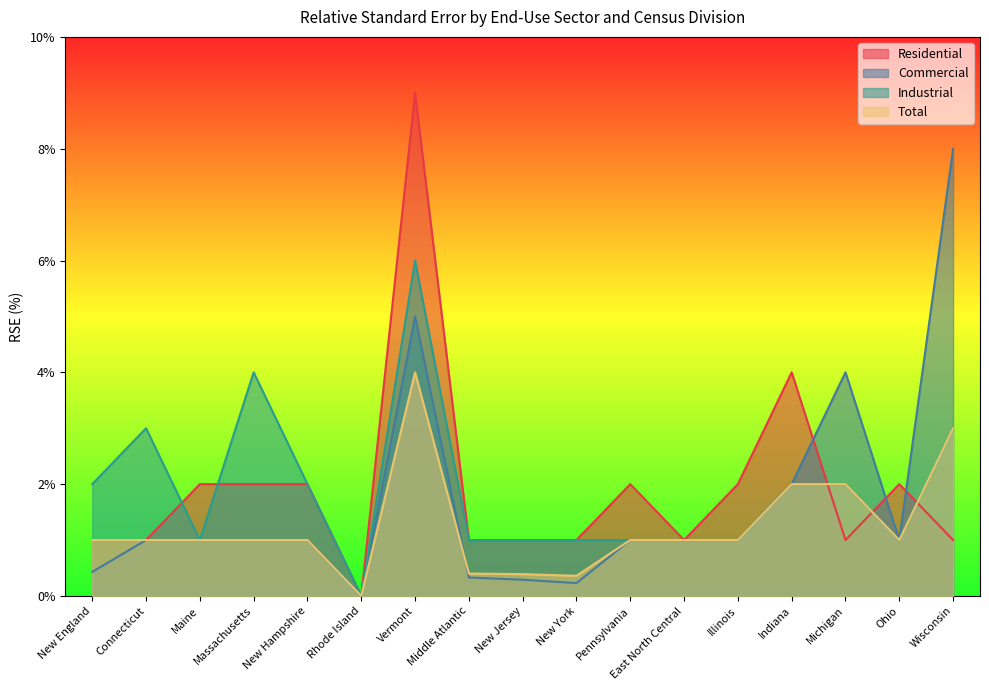

Is it true that Residential equals 1.6 at East North Central?

False